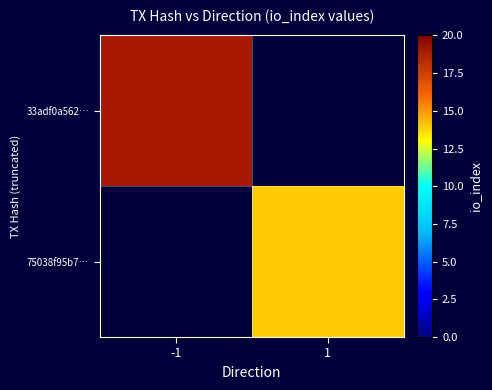

Rank the series by their maximum value, from highest to lowest.

33adf0a562…, 75038f95b7…